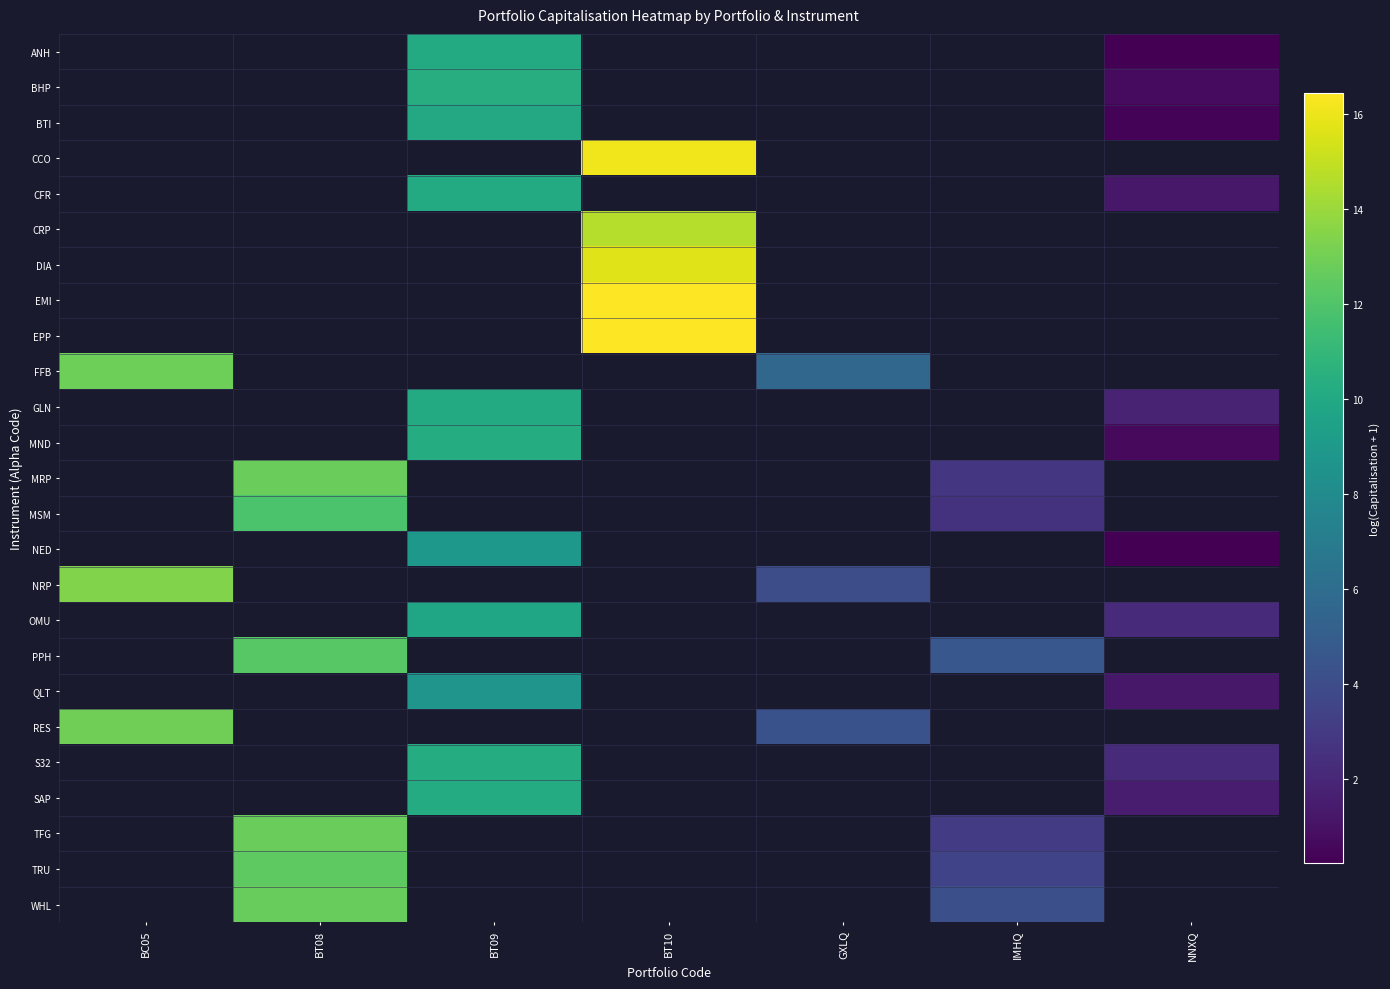

What is the maximum value for NRP?

13.4